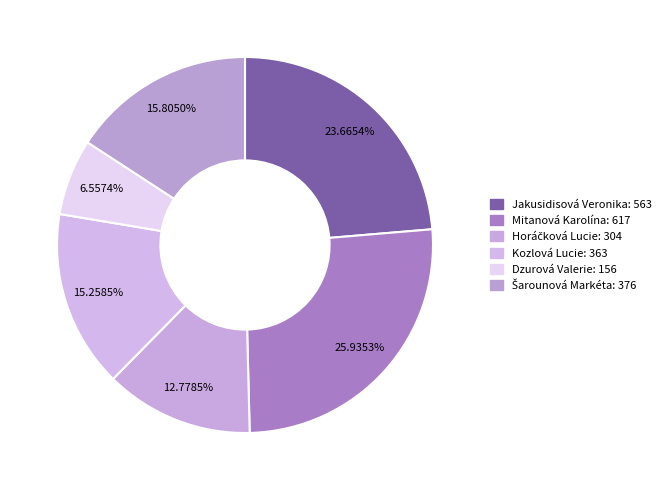

To the nearest percent, what is the difference between the Dzurová Valerie and Horáčková Lucie slice percentages?

6%